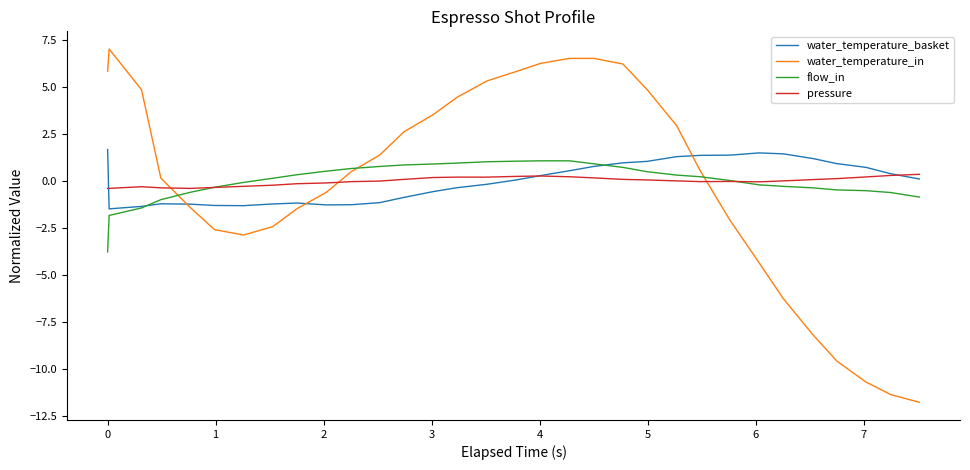

True or false: water_temperature_in and pressure intersect in this chart.

True